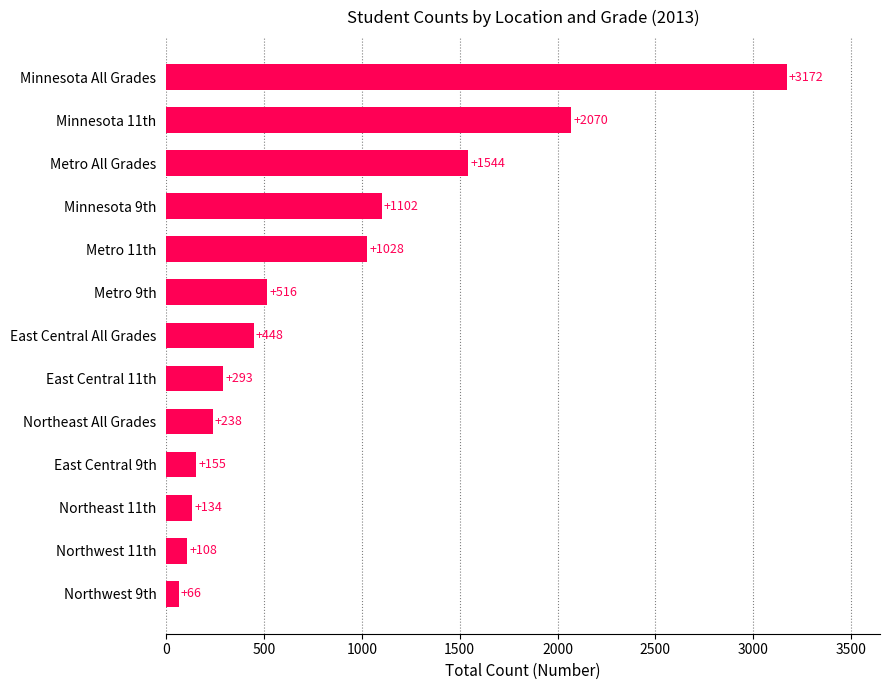

Reading bottom to top, extract all data points from this chart.

Northwest 9th=66	Northwest 11th=108	Northeast 11th=134	East Central 9th=155	Northeast All Grades=238	East Central 11th=293	East Central All Grades=448	Metro 9th=516	Metro 11th=1028	Minnesota 9th=1102	Metro All Grades=1544	Minnesota 11th=2070	Minnesota All Grades=3172